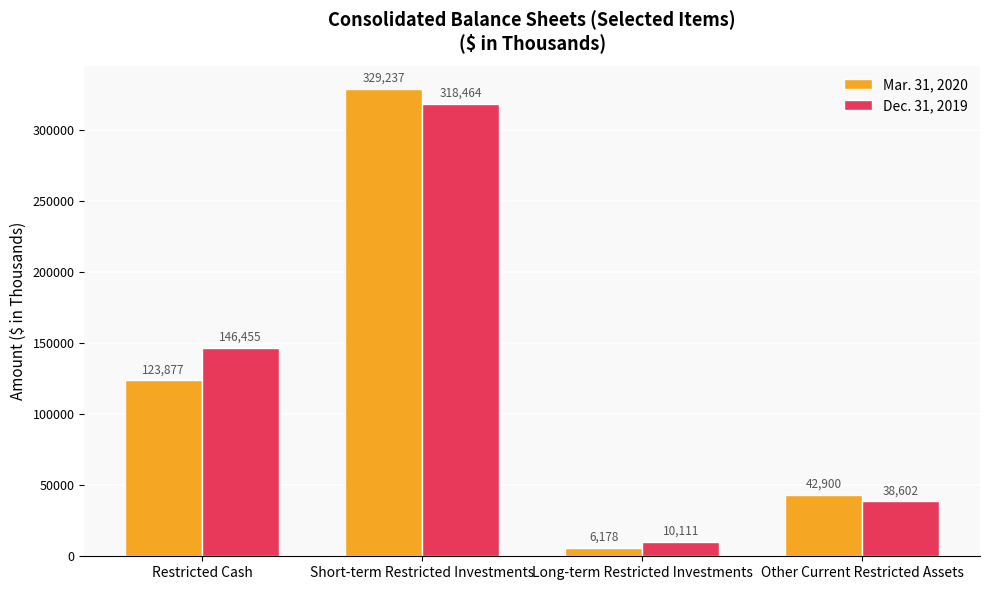

Is it true that Mar. 31, 2020 equals 449016 at Short-term Restricted Investments?

False